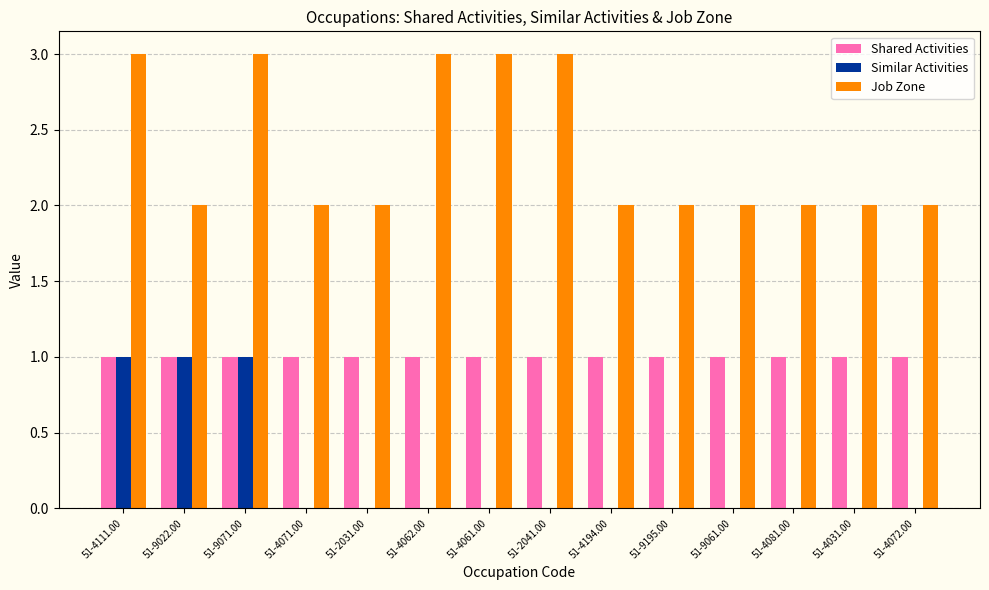

Are the bars horizontal?

No